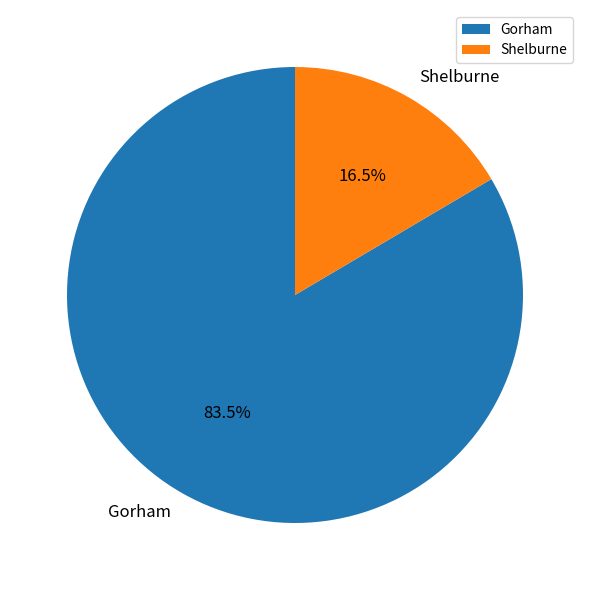

Count the number of slices in the pie.

2